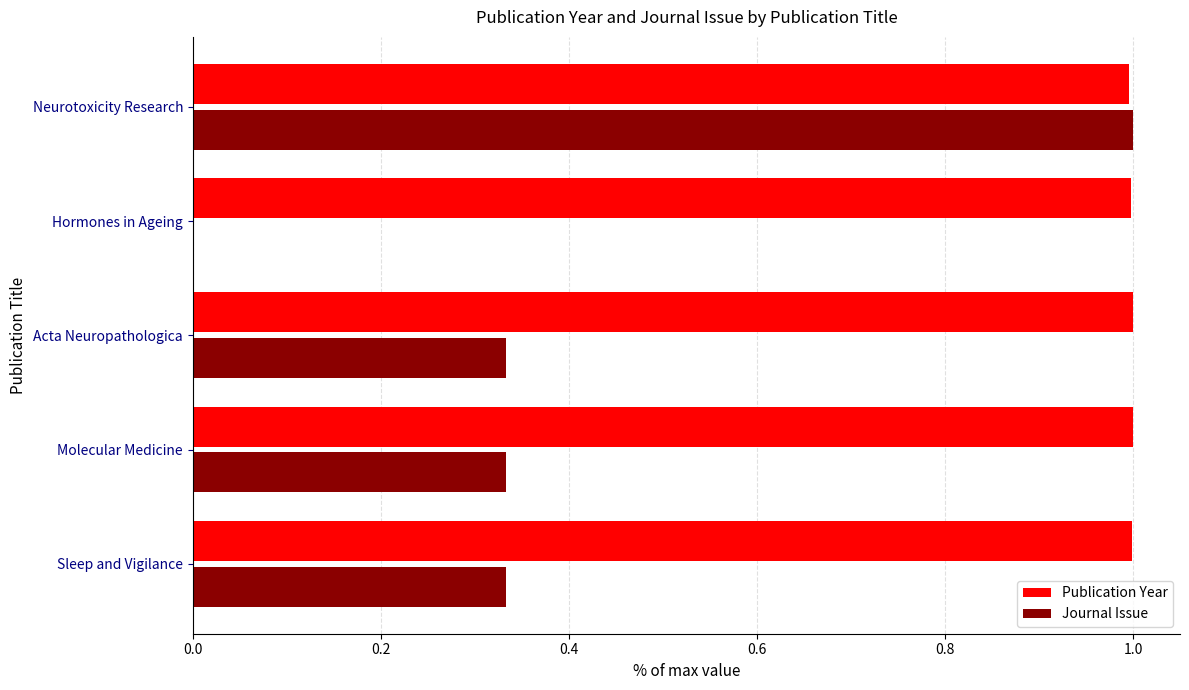

What is the average value of the Journal Issue series?

0.4